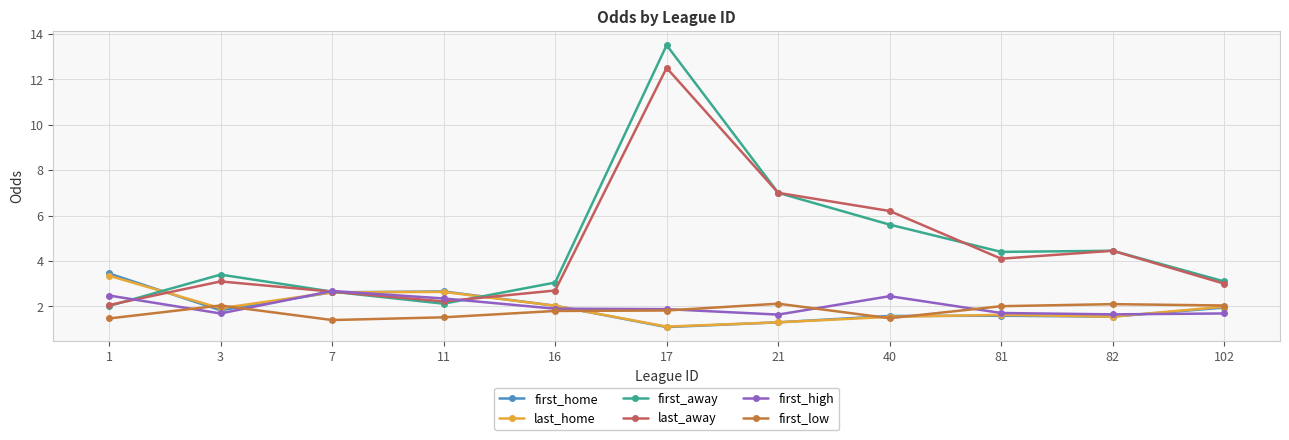

What is the value of the first_low point at the 10th from the left?

2.1